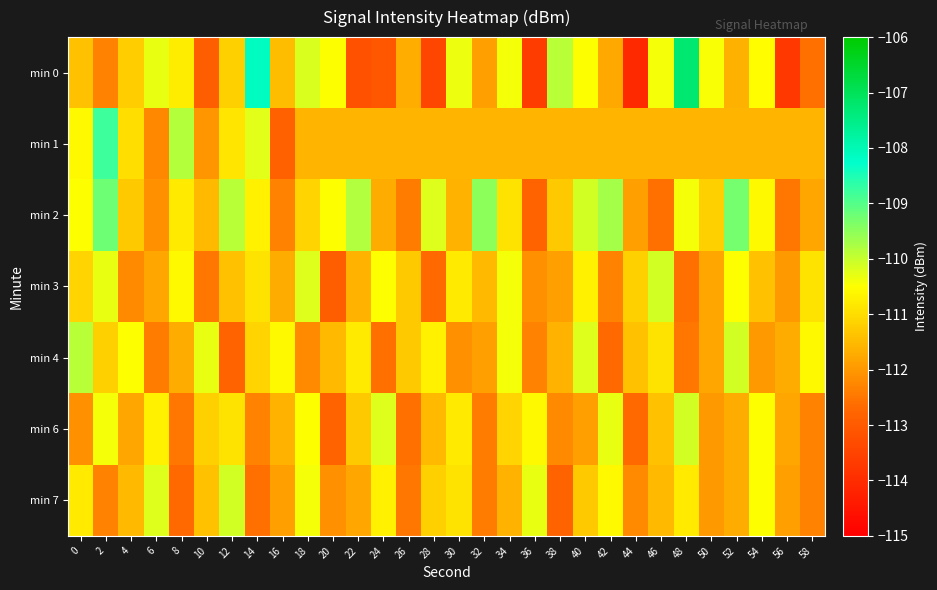

How many data points does each series have?

30